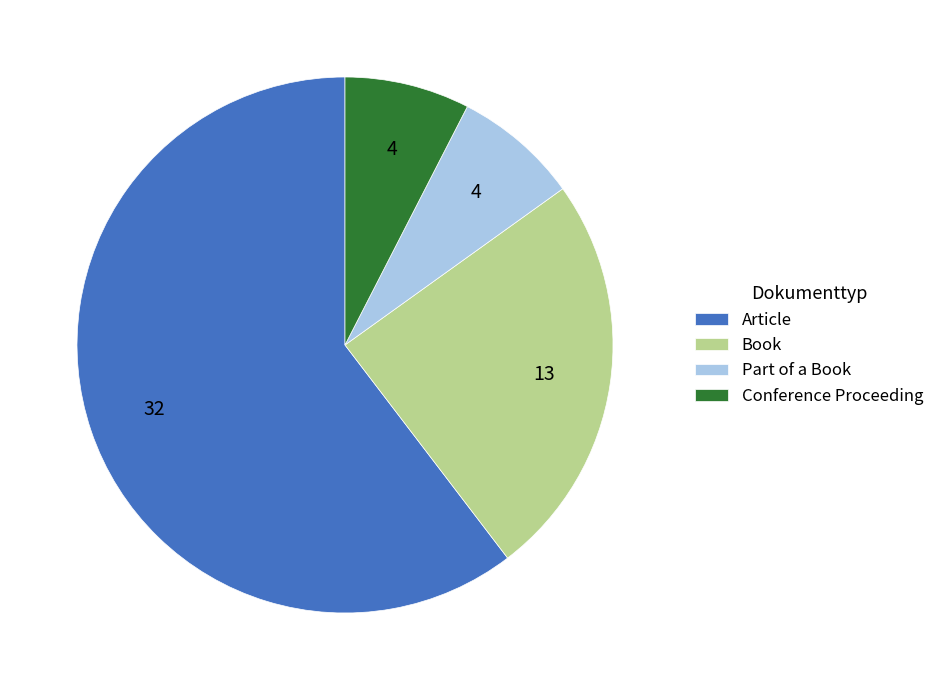

True or false: Book accounts for 39% of the total.

False